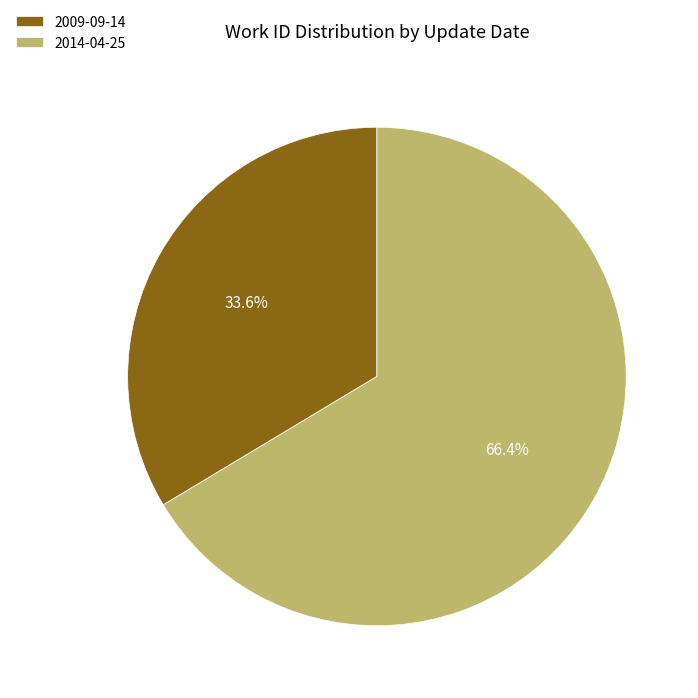

Approximately how many times larger is the value at 2014-04-25 compared to 2009-09-14?

2.0